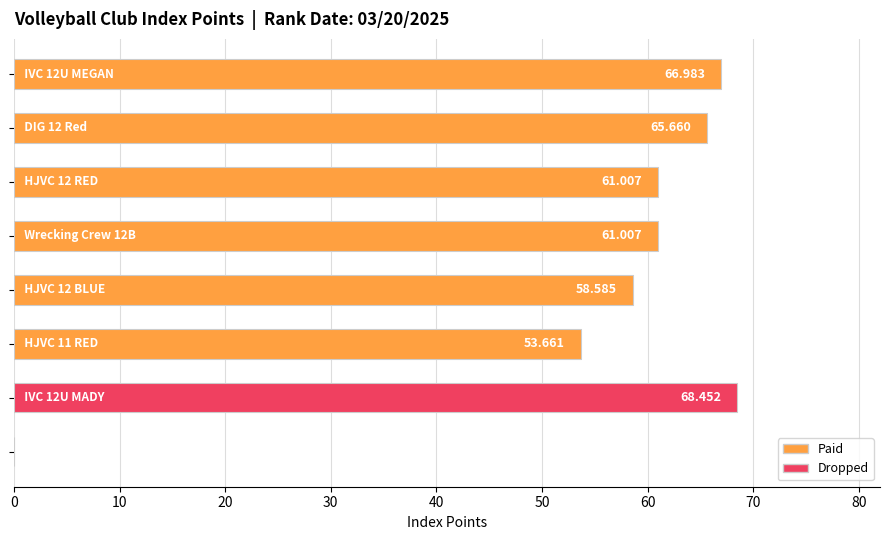

How many series are shown in this chart?

1